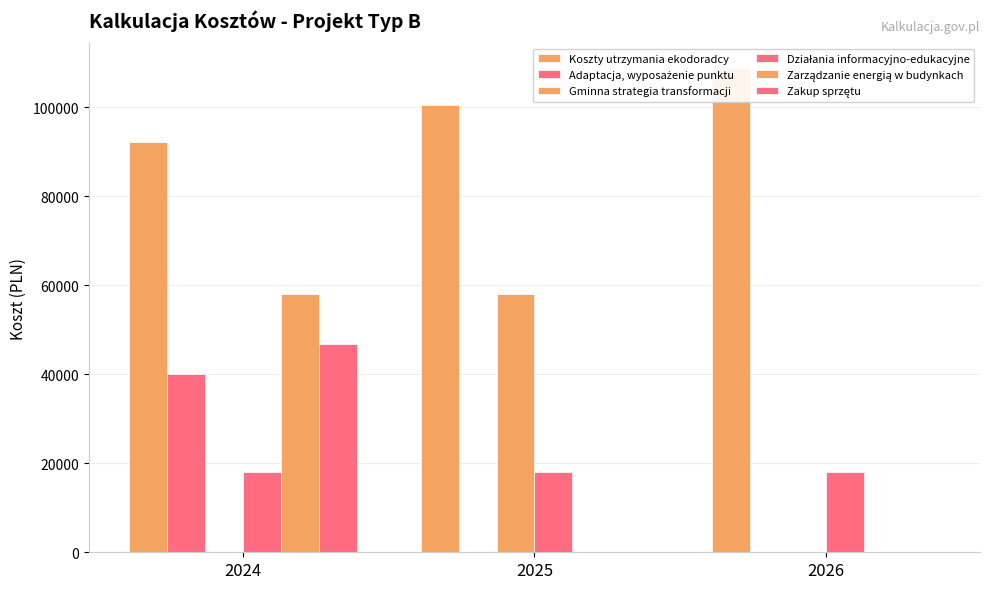

What is the value of the Gminna strategia transformacji bar at the 2nd from the left?

58000.0